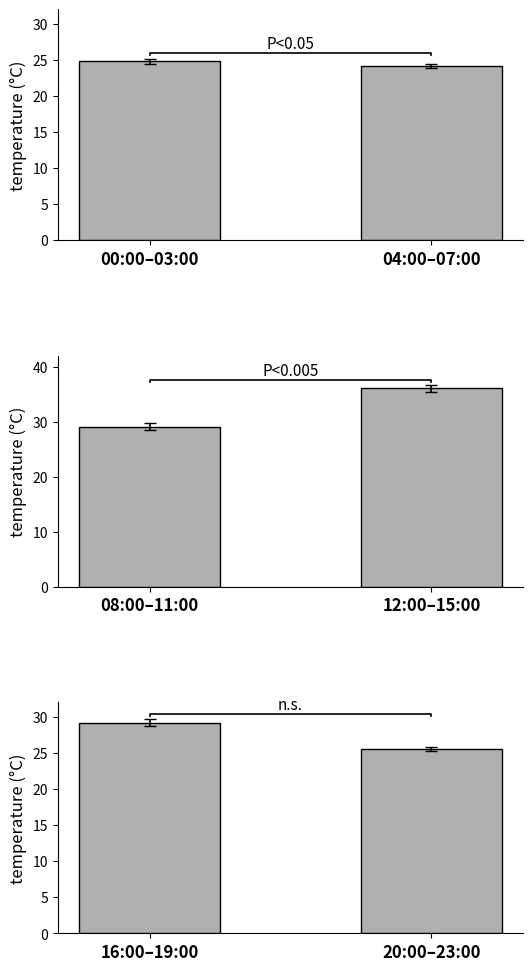

Are the bars grouped side by side (vs. stacked)?

No